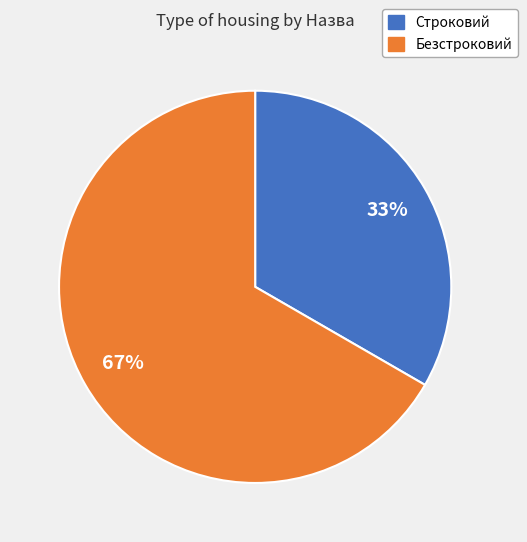

Is it true that Безстроковий is 67% of the pie?

True